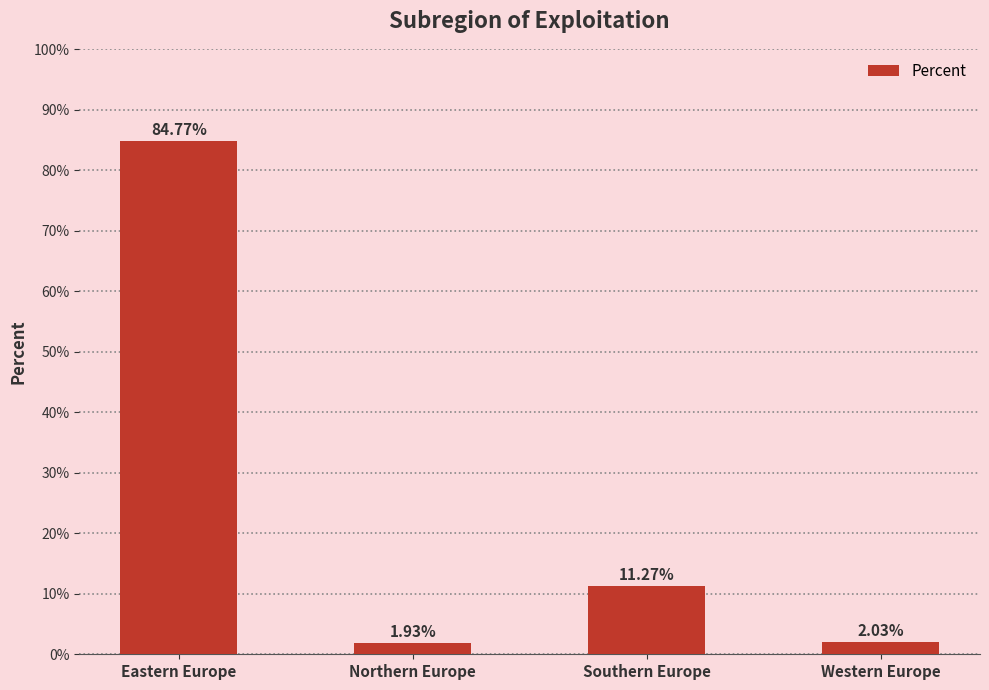

Rank the categories by value from highest to lowest.

Eastern Europe, Southern Europe, Western Europe, Northern Europe